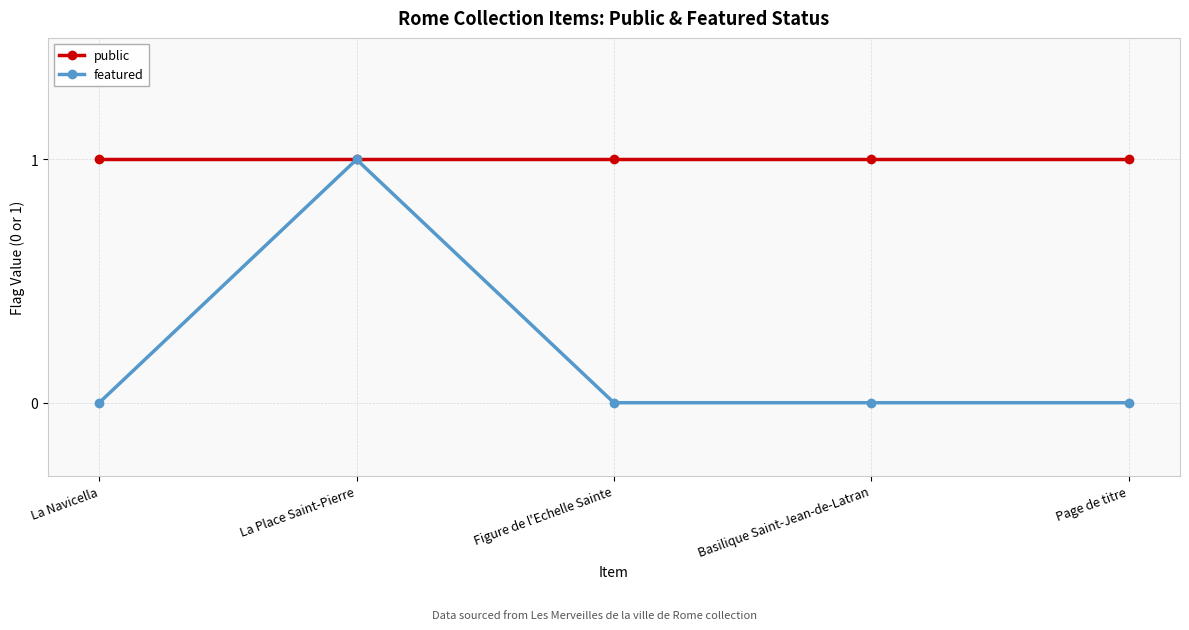

How many series are shown in this chart?

2